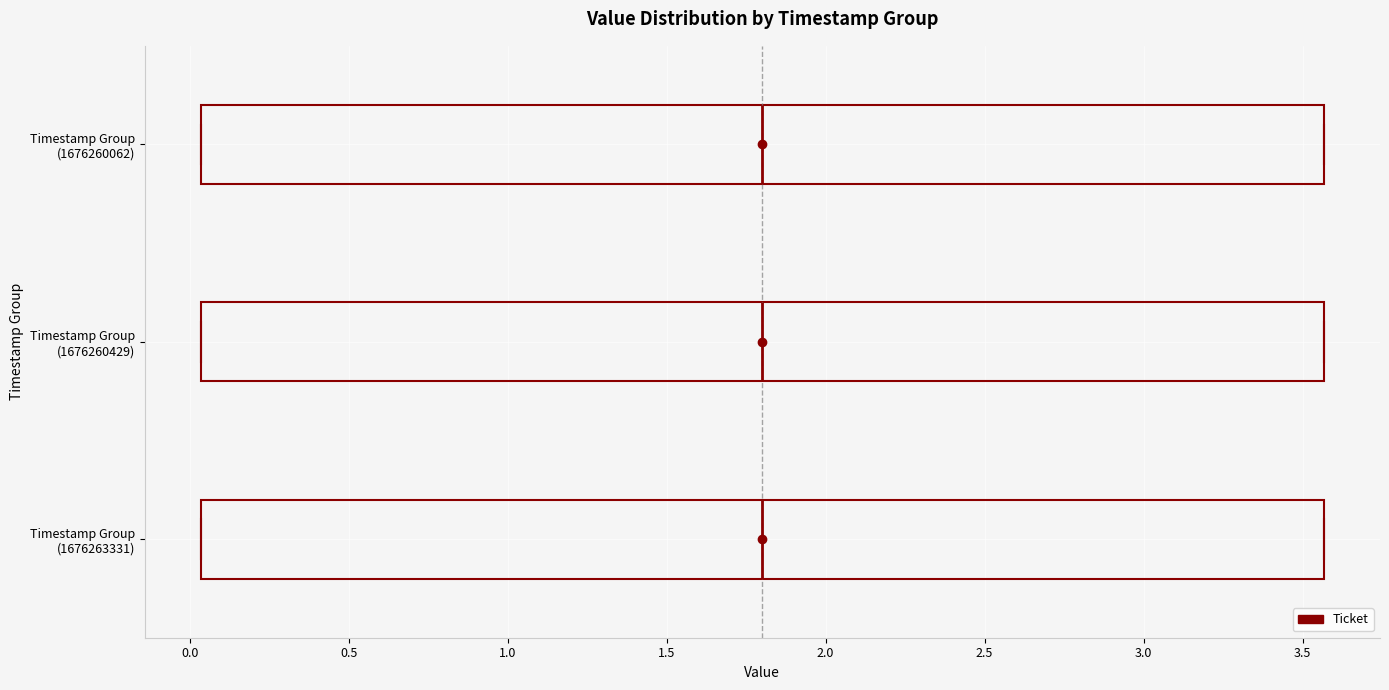

Reading bottom to top, transcribe this box plot: for each box, give where its median line is, the range the box spans, and where its two whiskers end, as read against the x-axis. The values are not printed on the chart, so give them approximately, as read against the axis.

Timestamp Group (1676263331): median 1.80, box 0.05 to 3.55, whiskers 0.05 to 3.55
Timestamp Group (1676260429): median 1.80, box 0.05 to 3.55, whiskers 0.05 to 3.55
Timestamp Group (1676260062): median 1.80, box 0.05 to 3.55, whiskers 0.05 to 3.55